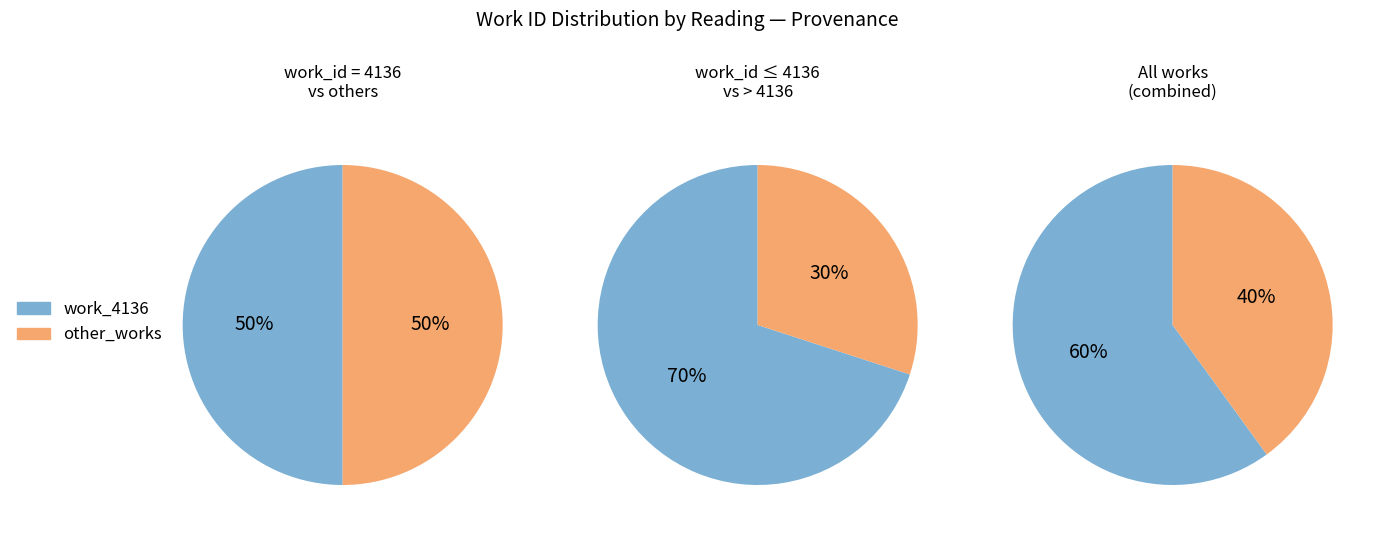

How many slices are in this pie chart?

6